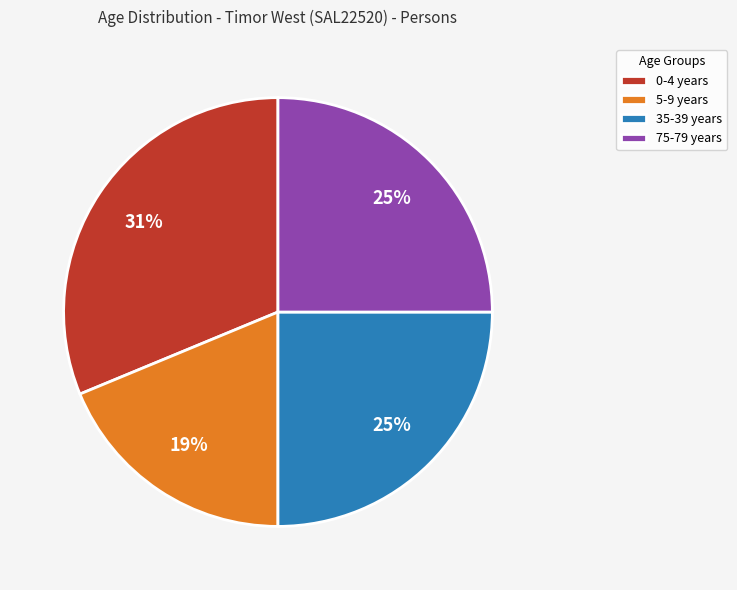

Do 0-4 years and 35-39 years together represent more than half of the pie?

Yes